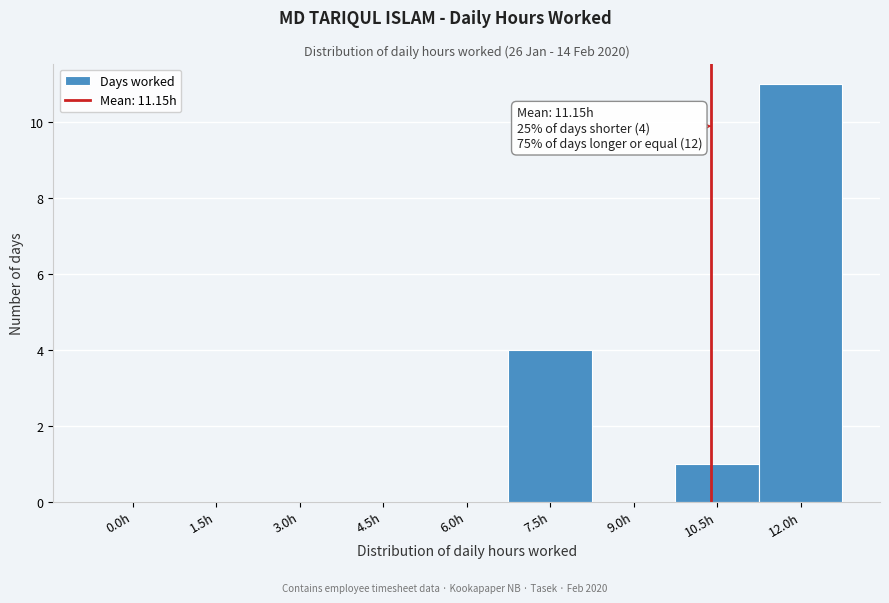

Reading left to right, list all the values displayed in this chart.

0.0h=0	1.5h=0	3.0h=0	4.5h=0	6.0h=0	7.5h=4	9.0h=0	10.5h=1	12.0h=11